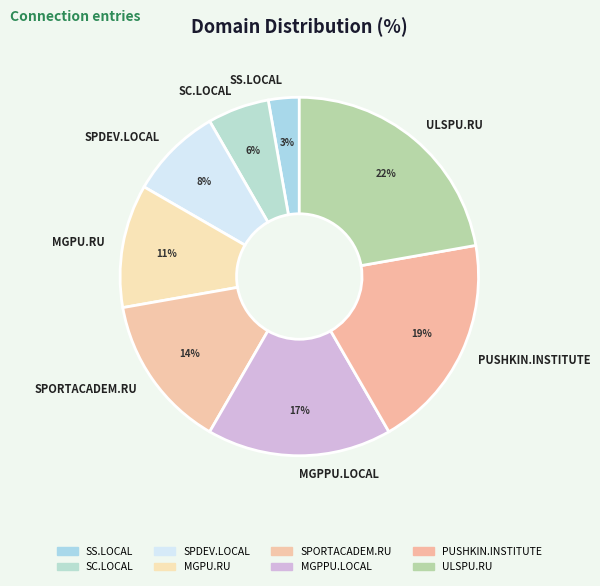

How many slices are in this pie chart?

8